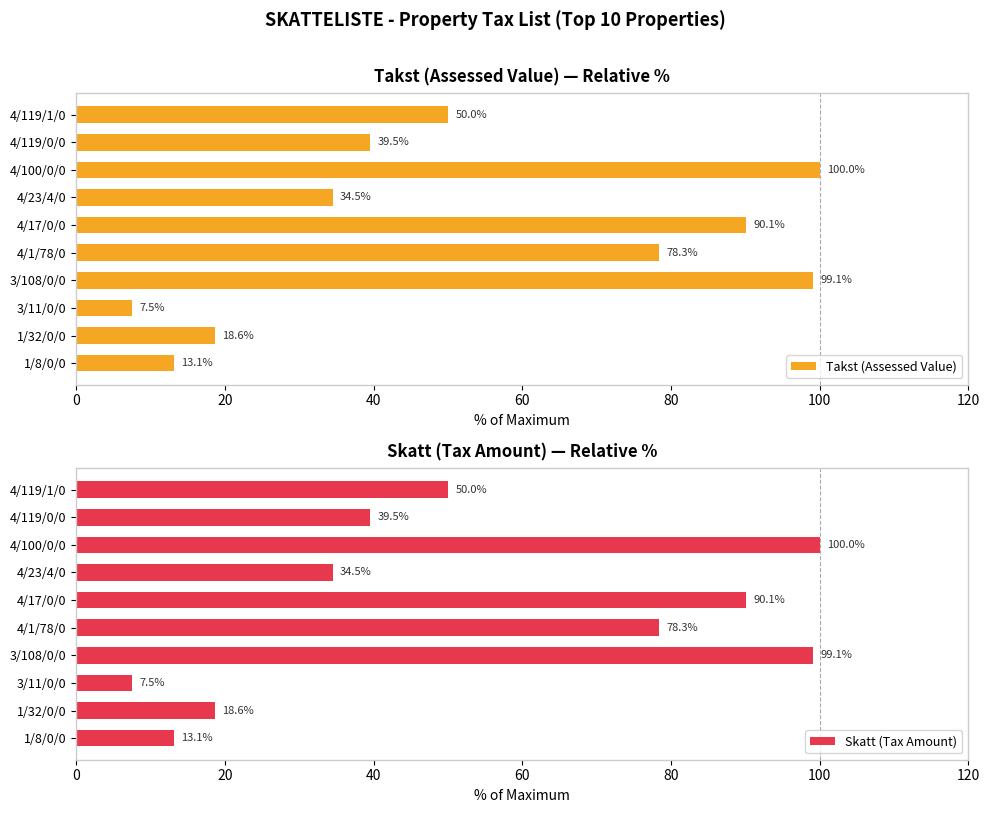

The Takst (Assessed Value) series shows 11.1 at 4/119/0/0. True or false?

False